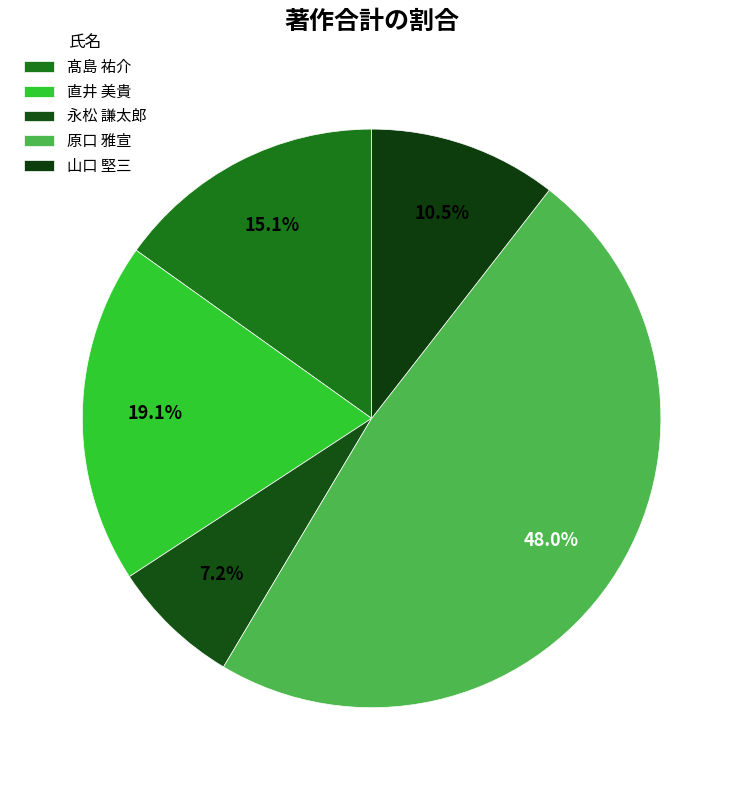

What percentage is the 直井 美貴 slice, to the nearest percent?

19%